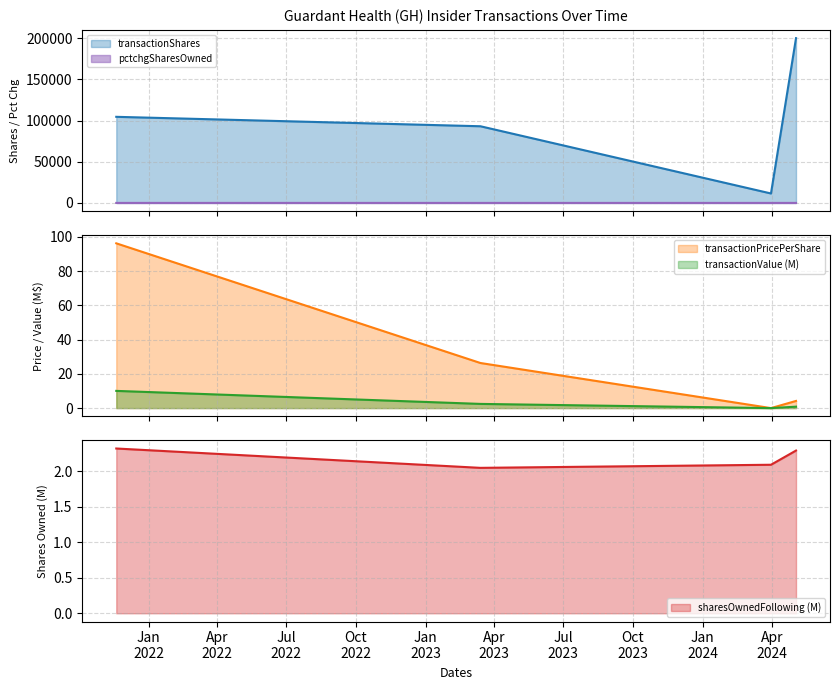

List the labels in order of sharesOwnedFollowingTransaction value, smallest first.

2023-03-14, 2024-03-31, 2024-05-03, 2021-11-19